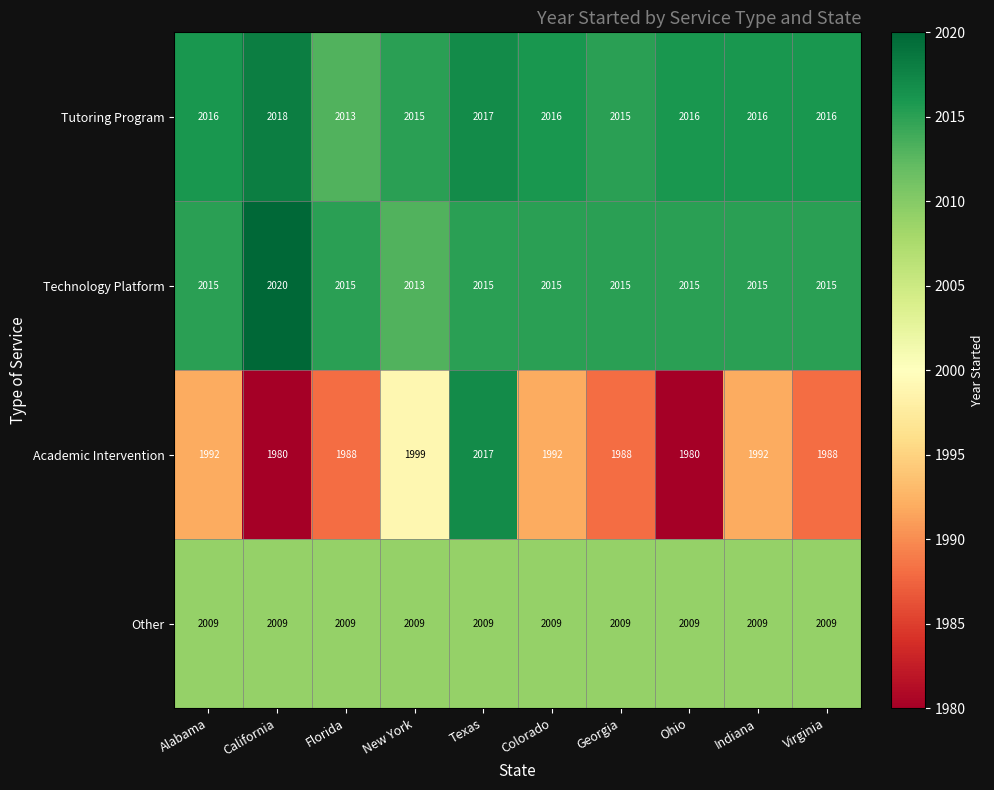

Is it true that Technology Platform equals 2015 at Alabama?

True